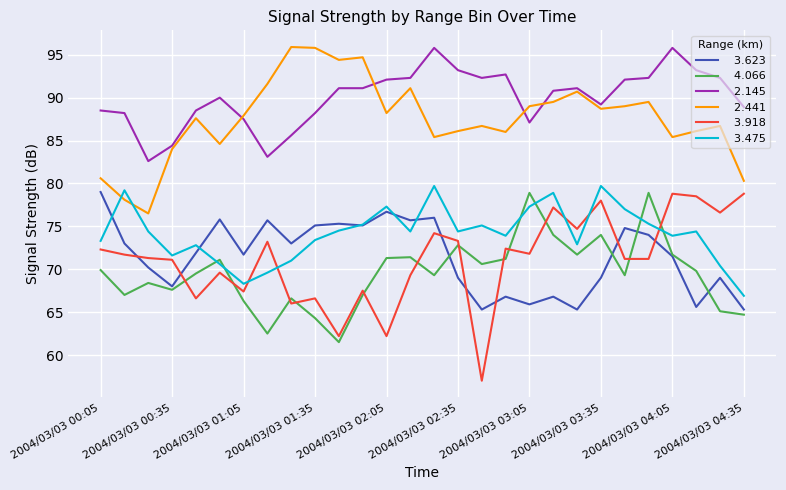

What is the greatest value displayed?

95.9